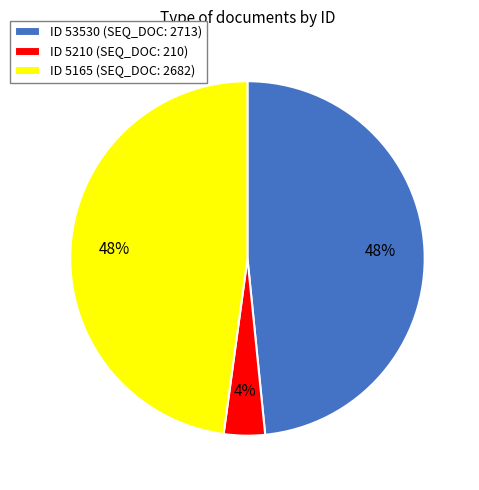

Do ID 53530 (SEQ_DOC: 2713) and ID 5210 (SEQ_DOC: 210) together represent more than half of the pie?

Yes